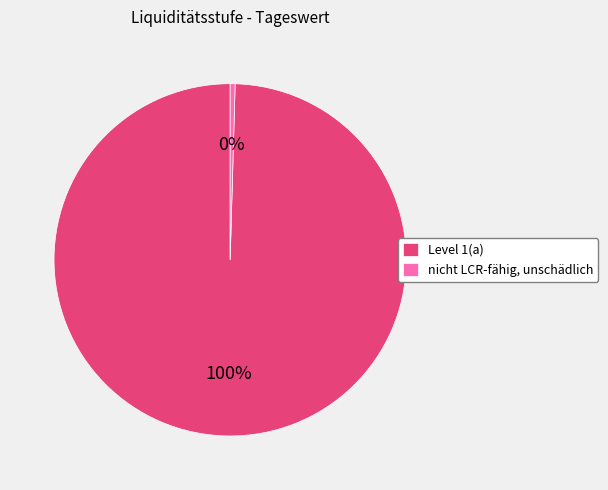

Between nicht LCR-fähig, unschädlich and Level 1(a), which is larger?

Level 1(a)